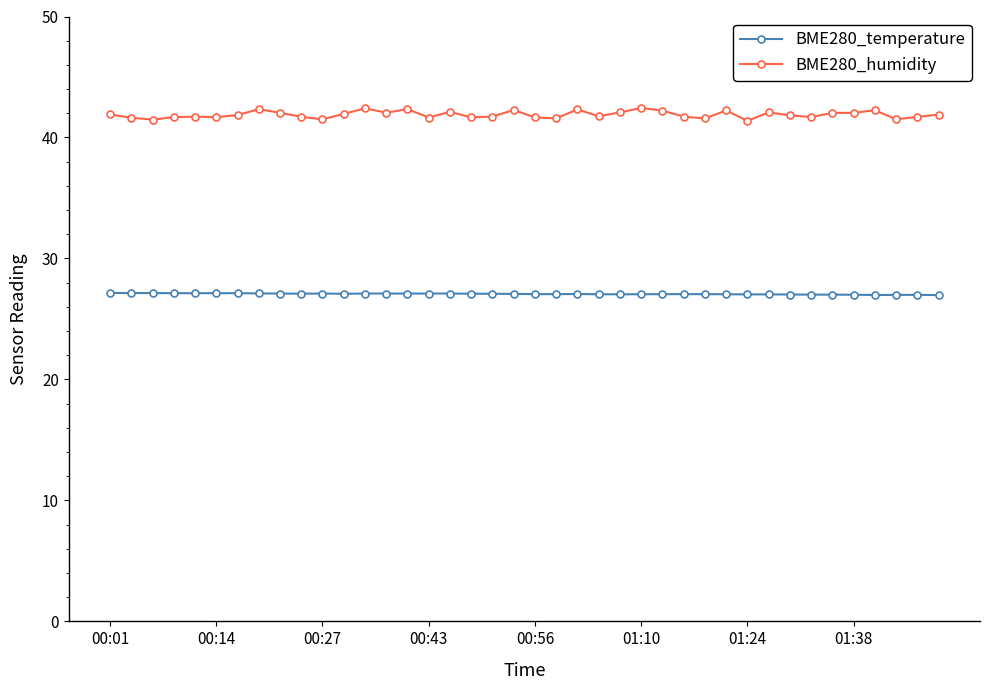

What is the sum of all BME280_humidity values?

1675.7